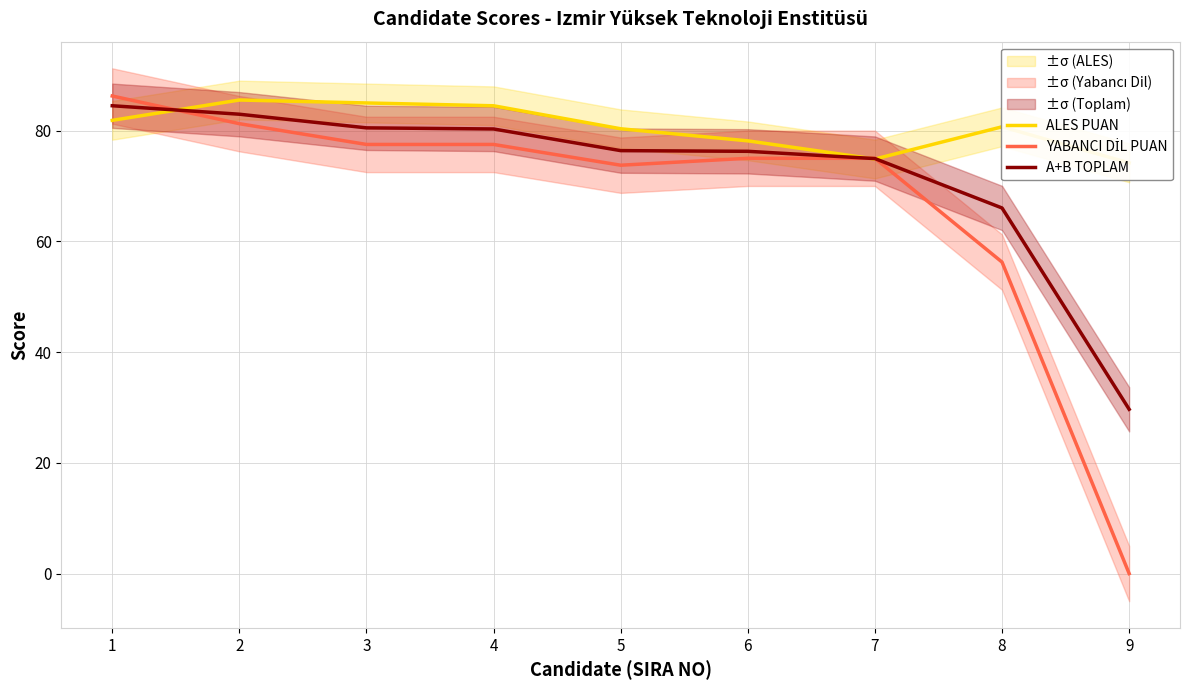

Which series has the largest total across all categories?

ALES PUAN